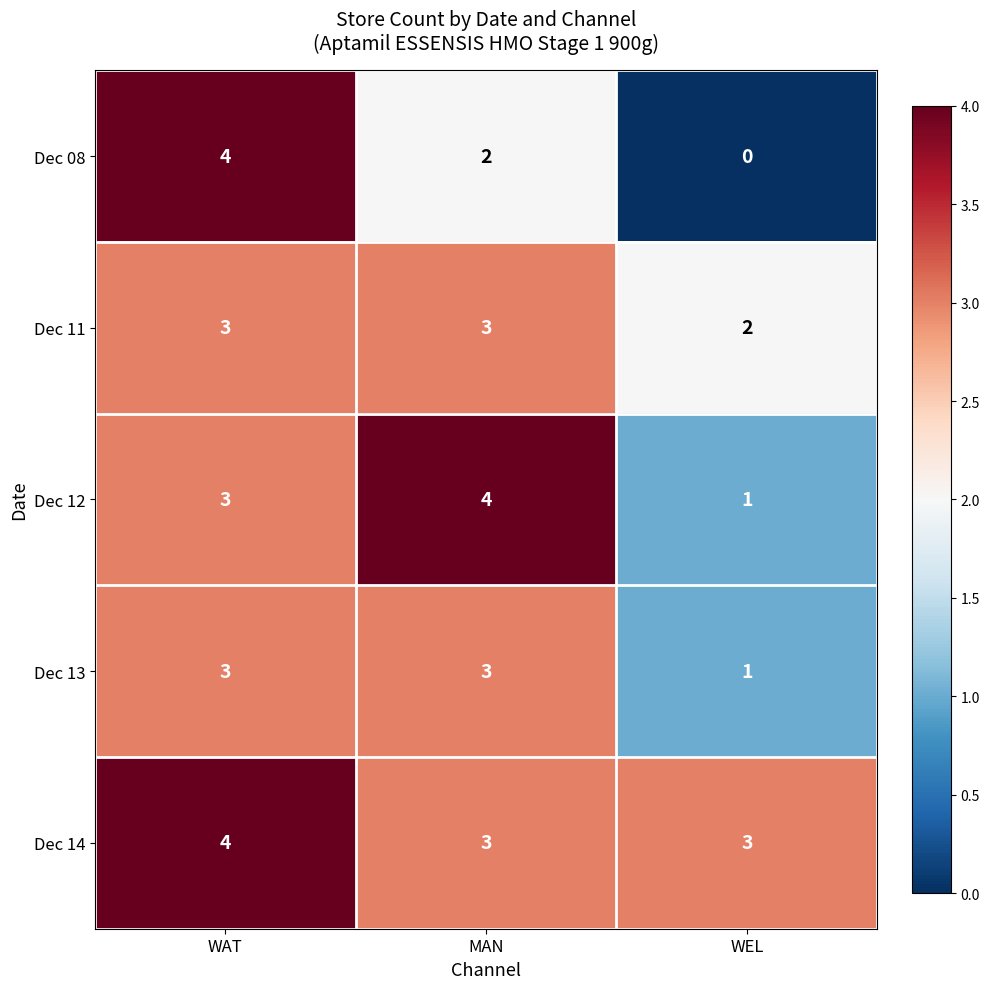

At how many categories does at least one series exceed 0?

3